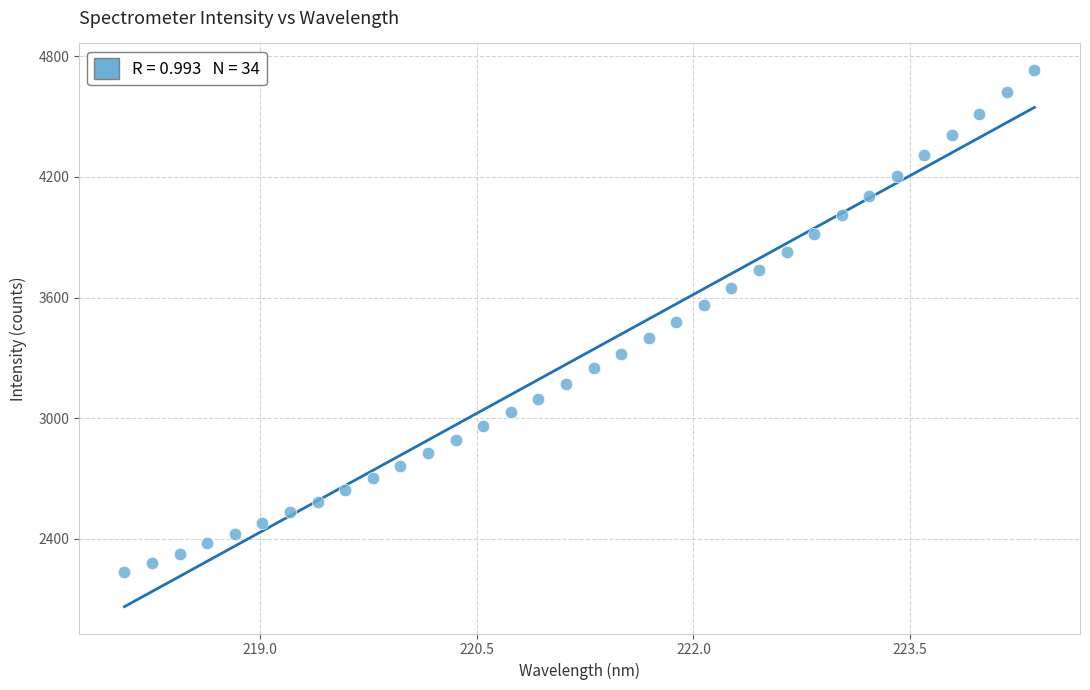

What is the range of X values (max minus min)?

6.3